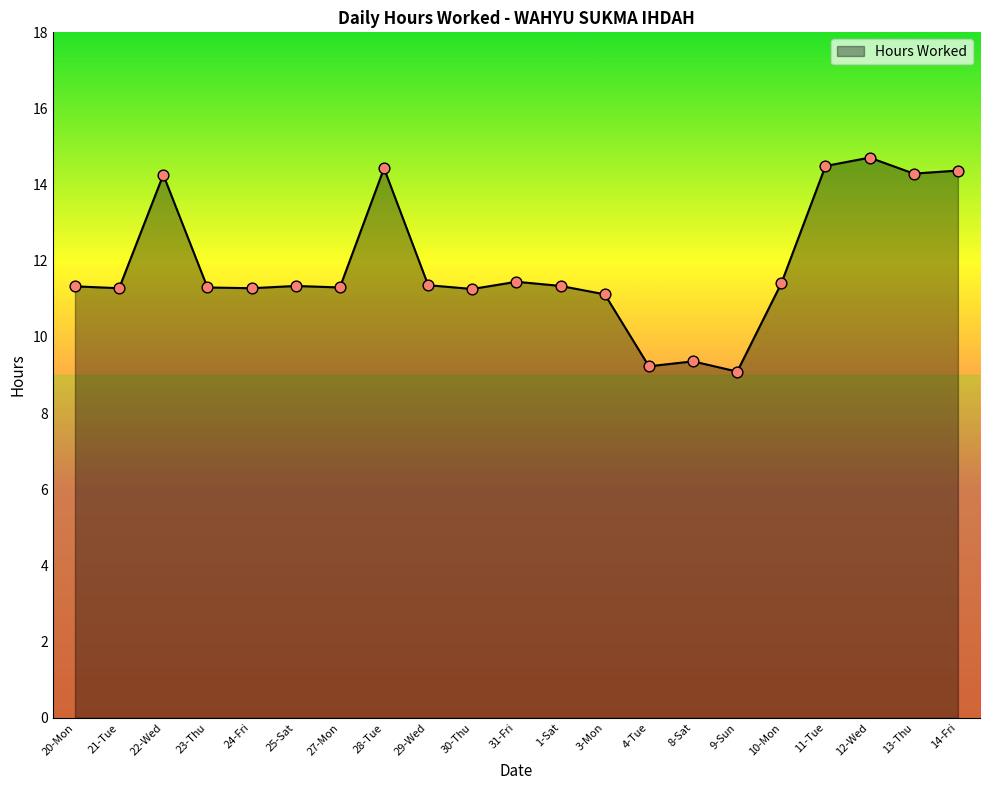

What is the ratio of the value at 30-Thu to the value at 20-Mon?

1.0